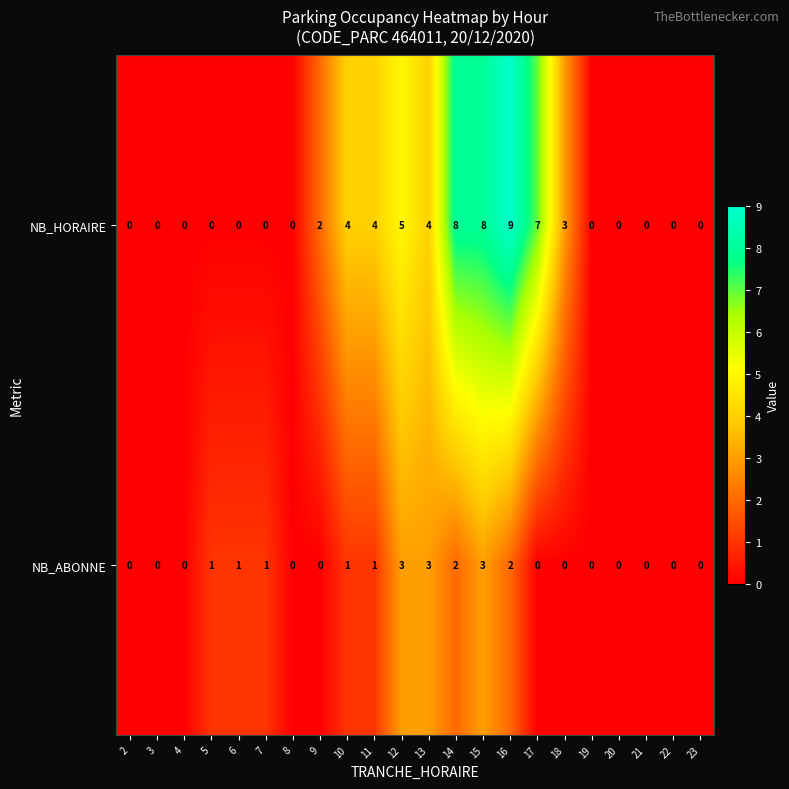

Rank the series by their maximum value, from highest to lowest.

NB_HORAIRE, NB_ABONNE